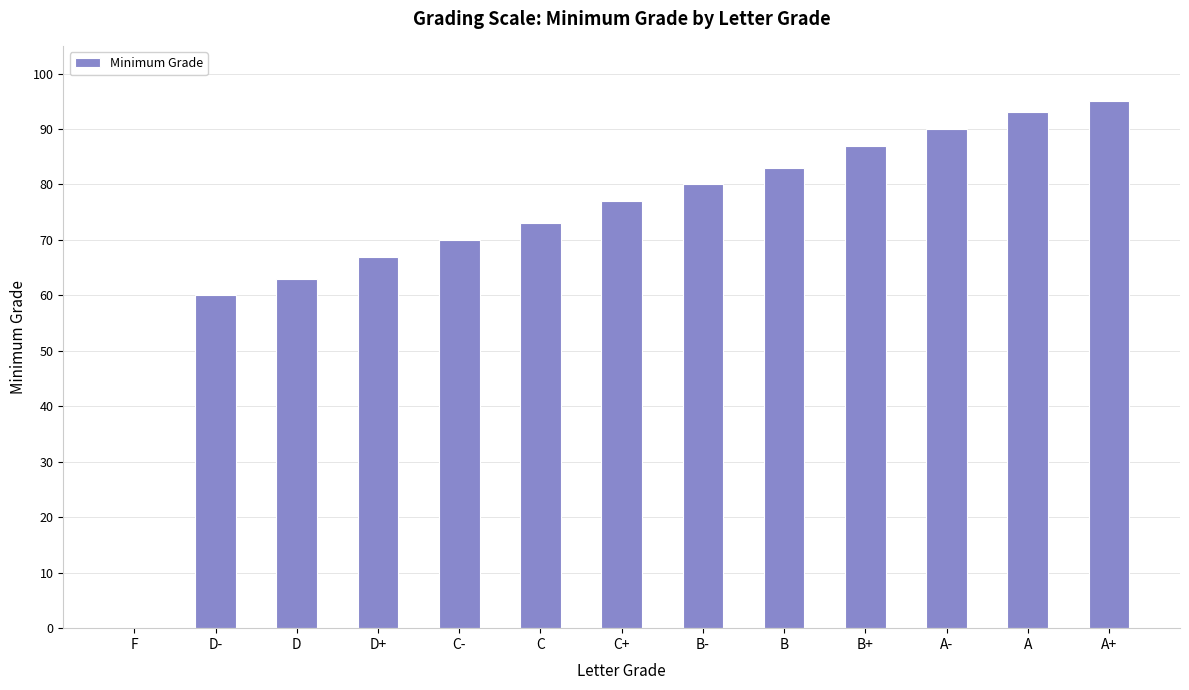

What value does the data have at A+, to the nearest 5?

95